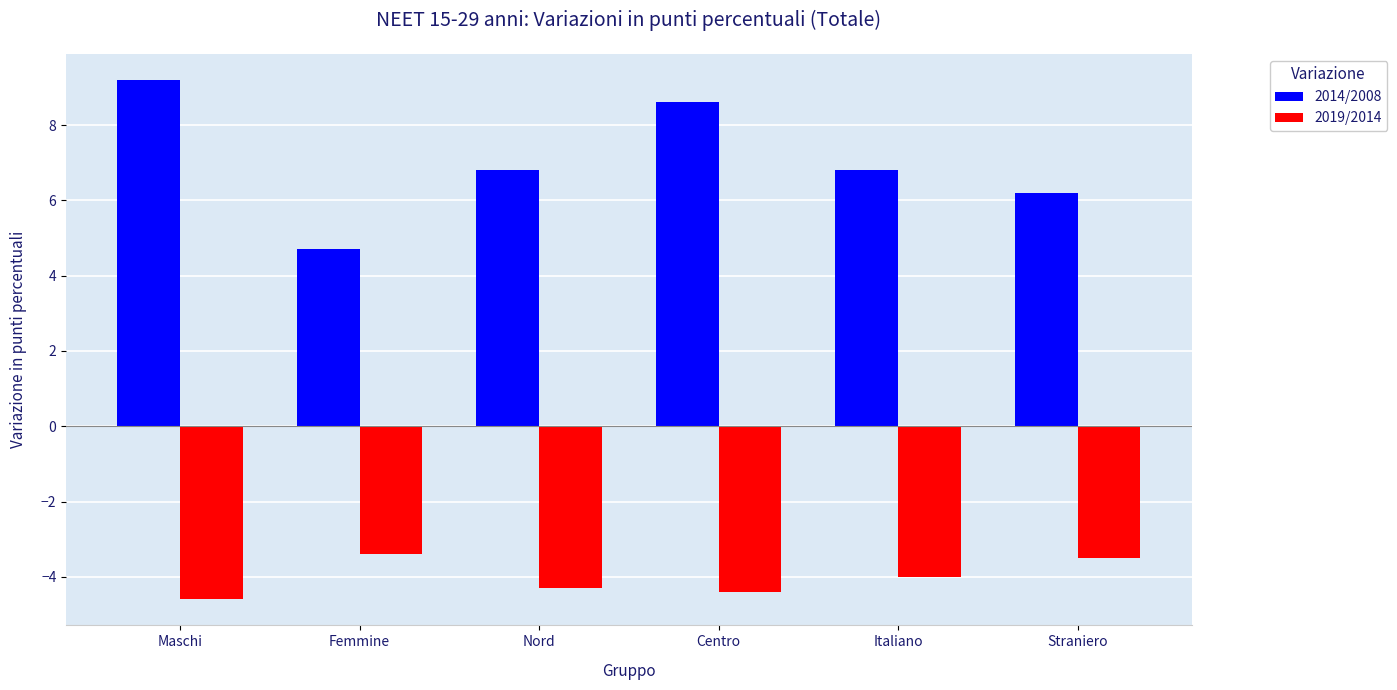

The value of 2019/2014 at Straniero is -3.5. True or false?

True